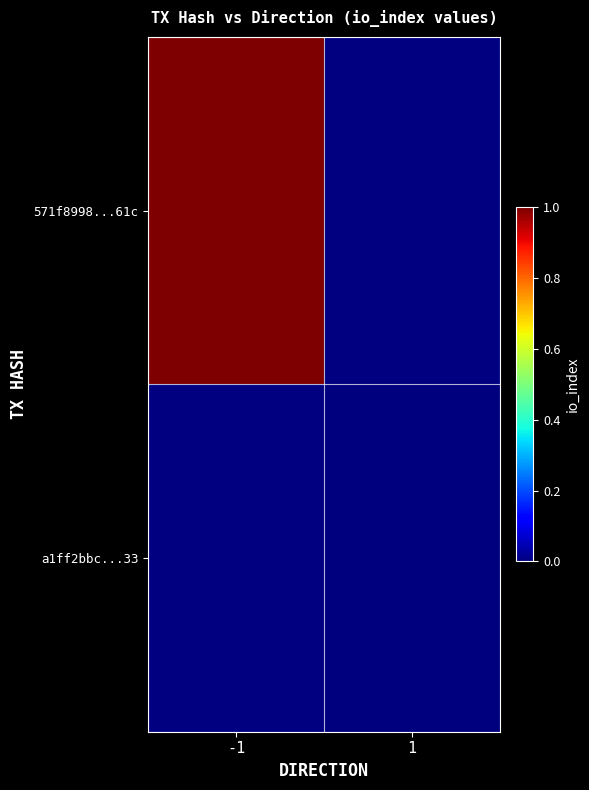

How many data points does each series have?

2